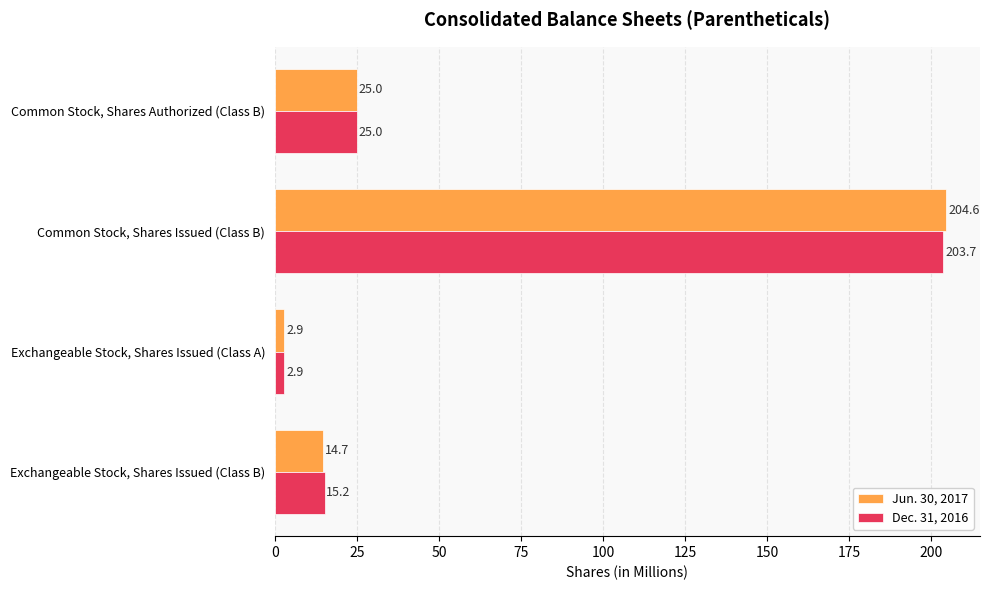

Which series has the largest range (max minus min)?

Jun. 30, 2017